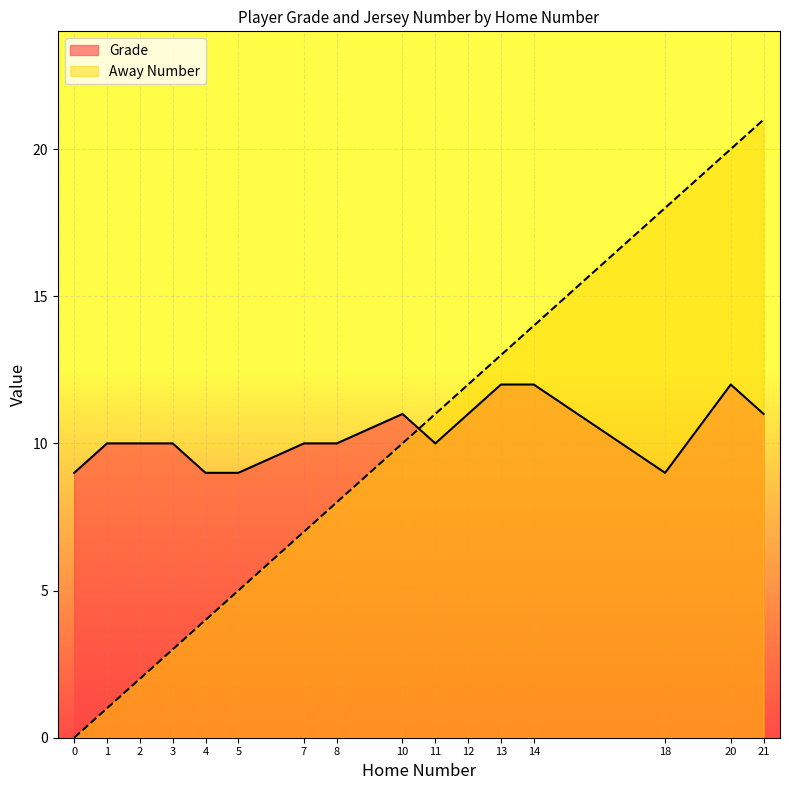

What is the difference between the maximum and minimum values in the Away Number series?

21